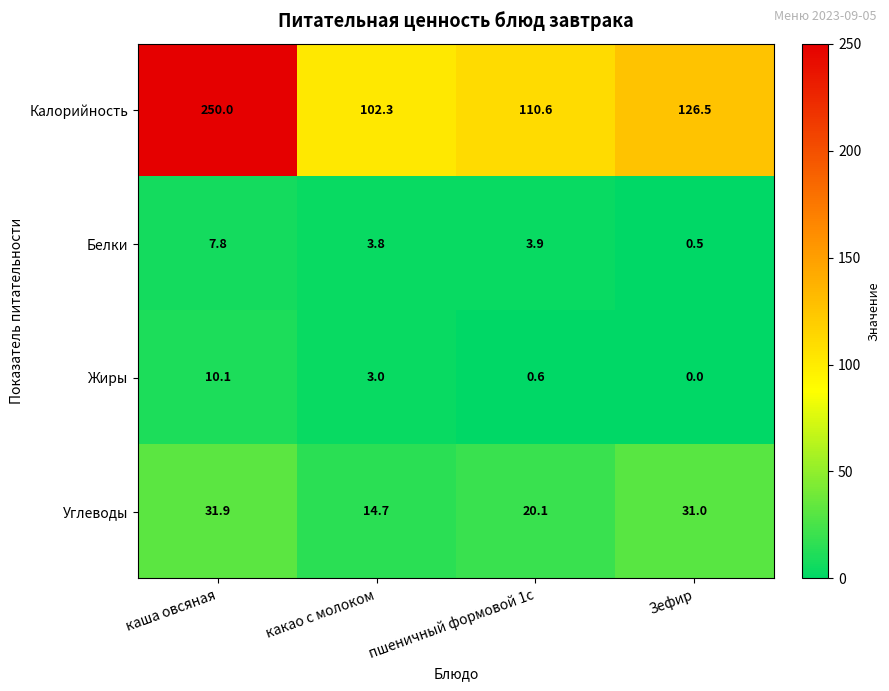

What is the difference between the Калорийность values at какао с молоком and пшеничный формовой 1с?

8.3